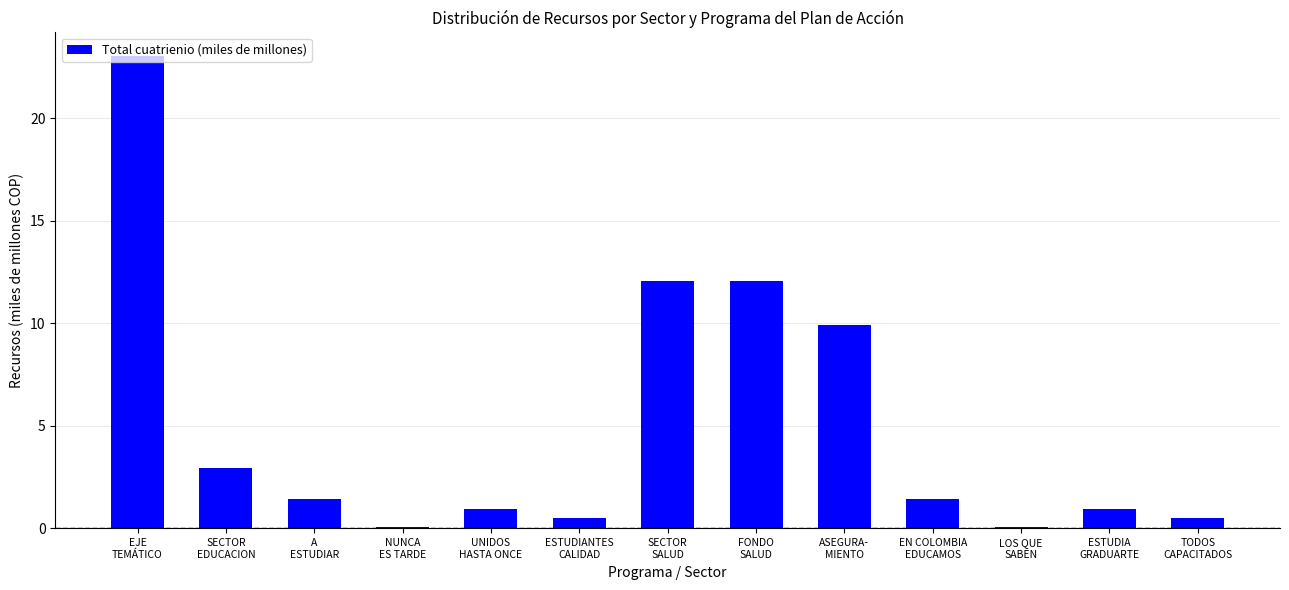

Read the value at SECTOR
SALUD.

12.1